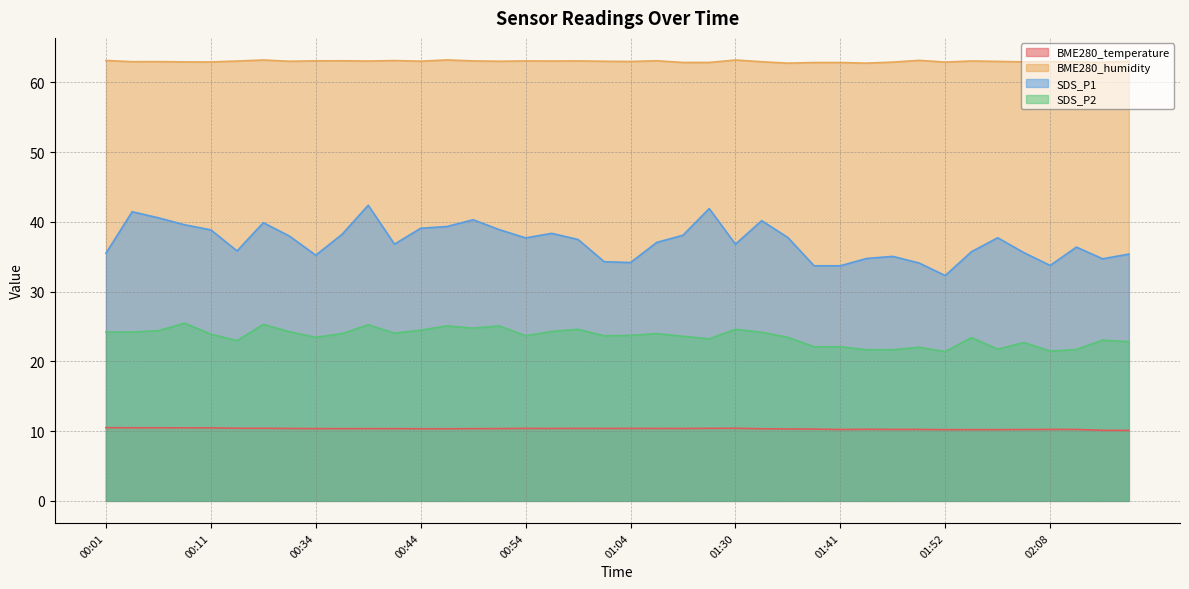

Is the value of BME280_humidity at 00:39 greater than the value of SDS_P2 at 00:41?

Yes